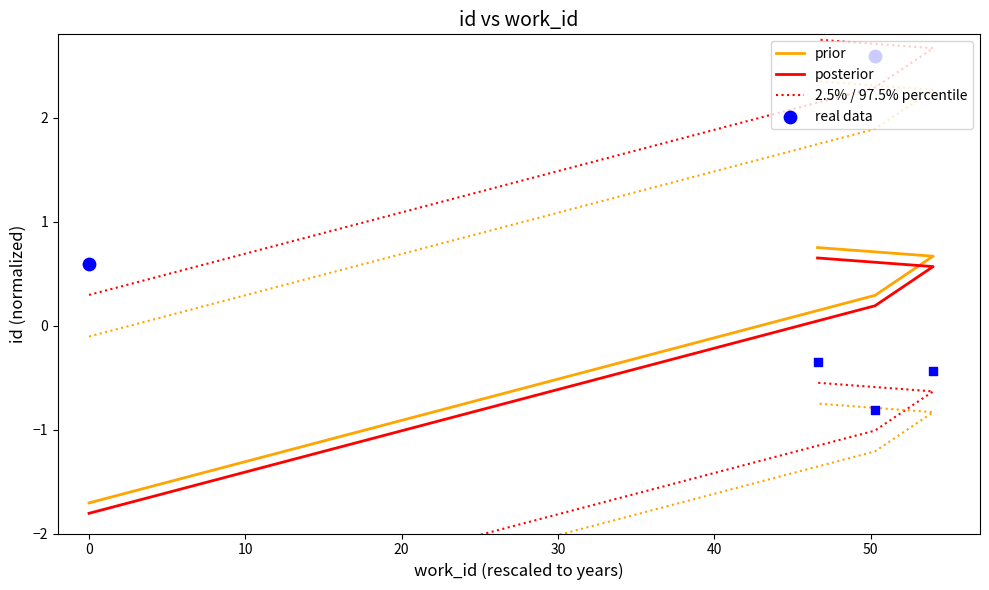

Which series reaches the maximum Y coordinate?

real data